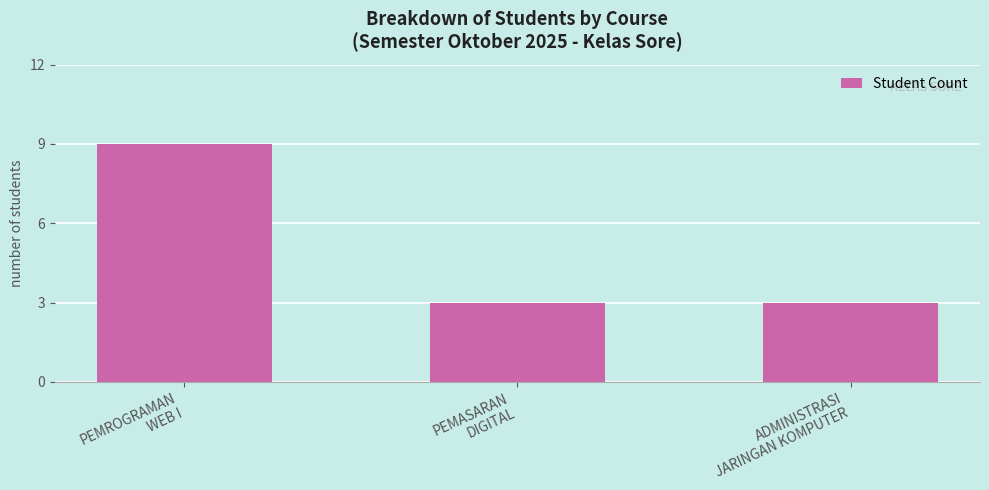

What is the smallest value displayed?

3